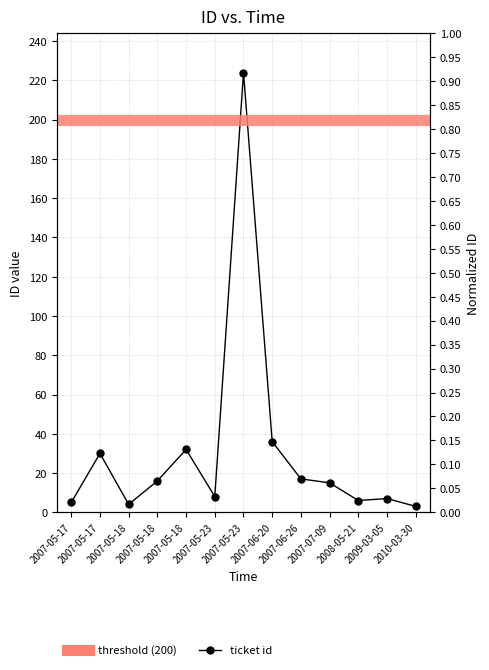

The chart shows a value of 4 at 2007-05-18. True or false?

True